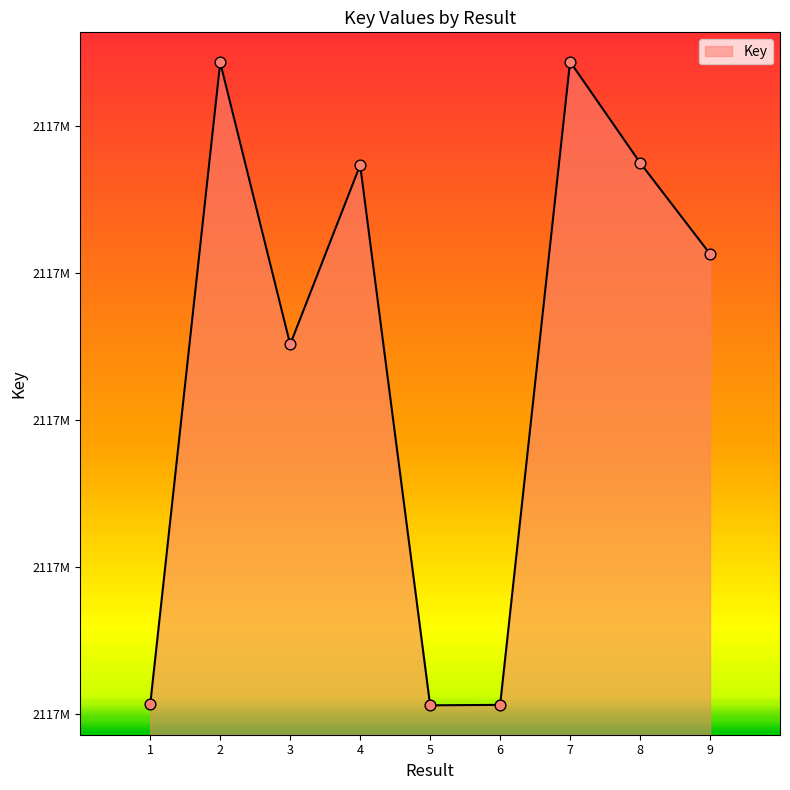

Is this an area chart (filled region under the line)?

Yes